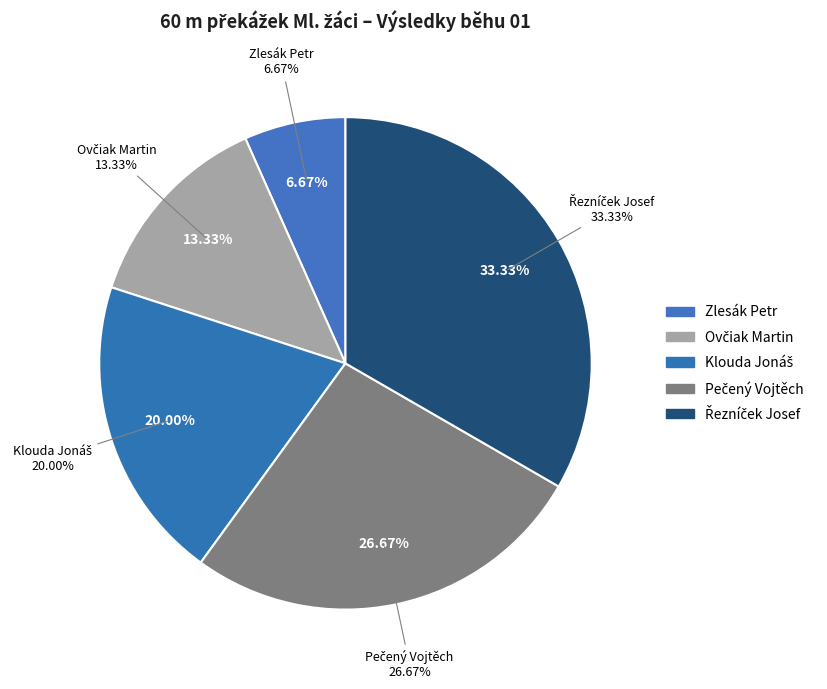

What portion of the pie excludes Pečený Vojtěch?

73.3%